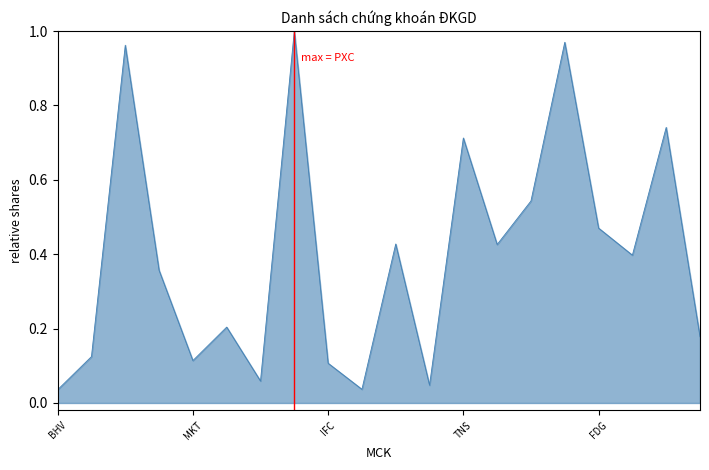

How many lines are shown in the chart?

1